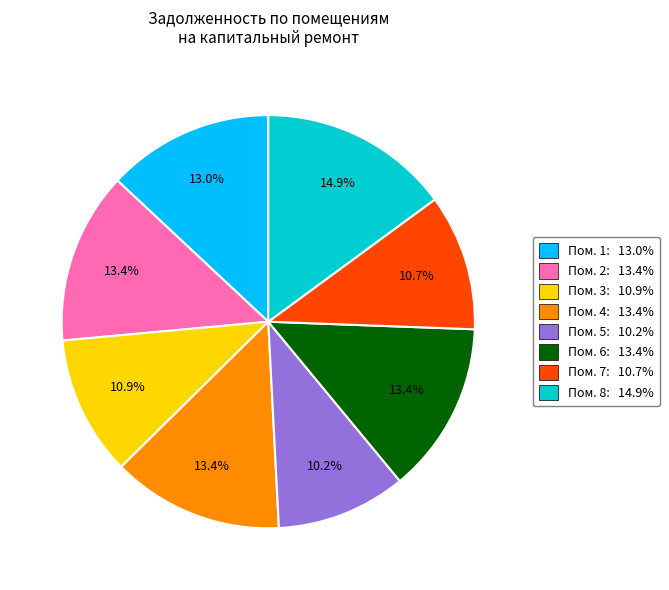

Combined, what portion of the pie is Пом. 4: 13.4% and Пом. 5: 10.2%?

23.6%